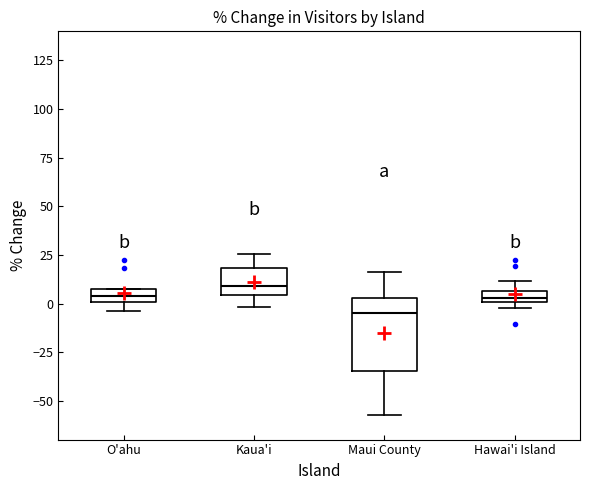

Comparing the boxes themselves (not the whiskers), which one is the tallest?

Maui County